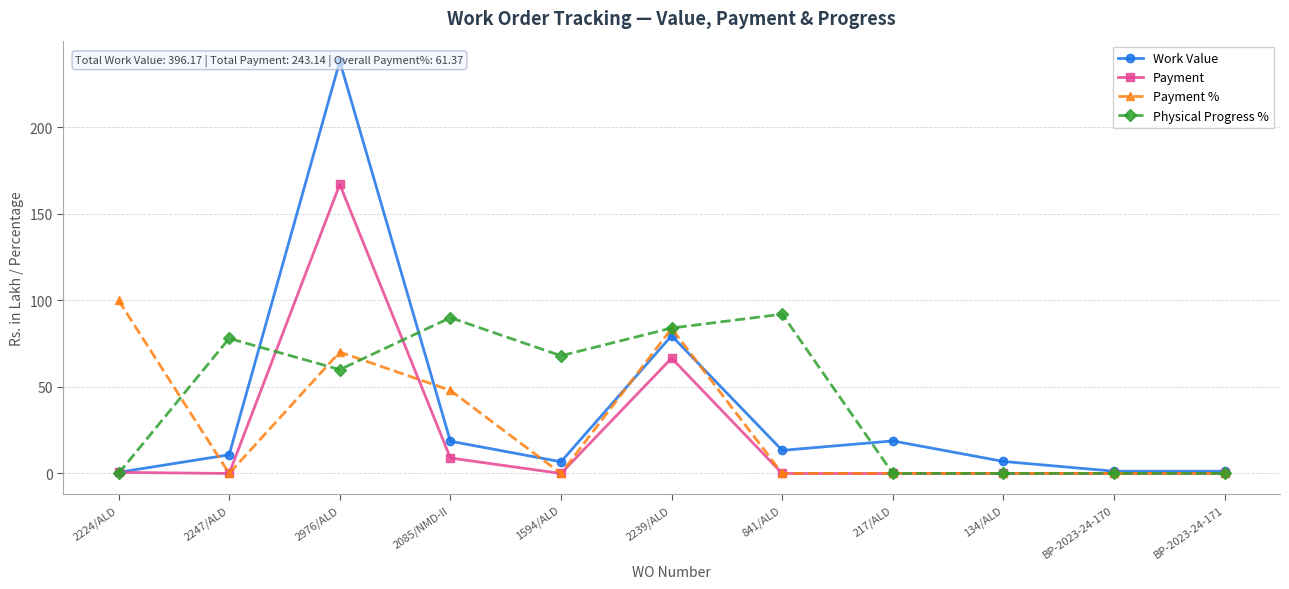

How many lines are shown in the chart?

4